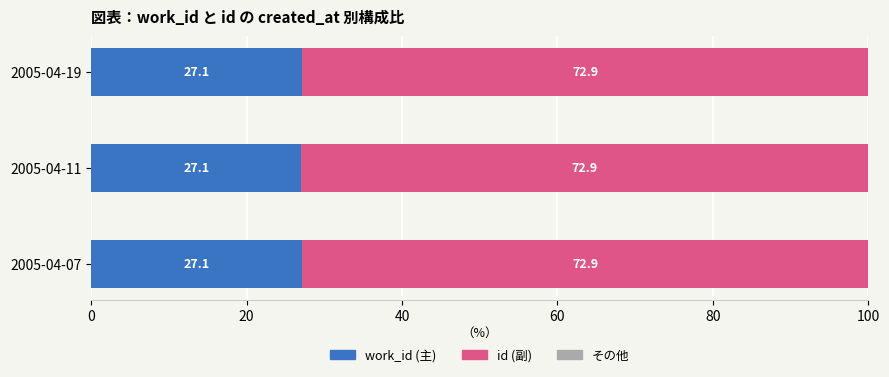

What is the total value across all series at 2005-04-19?

100.0